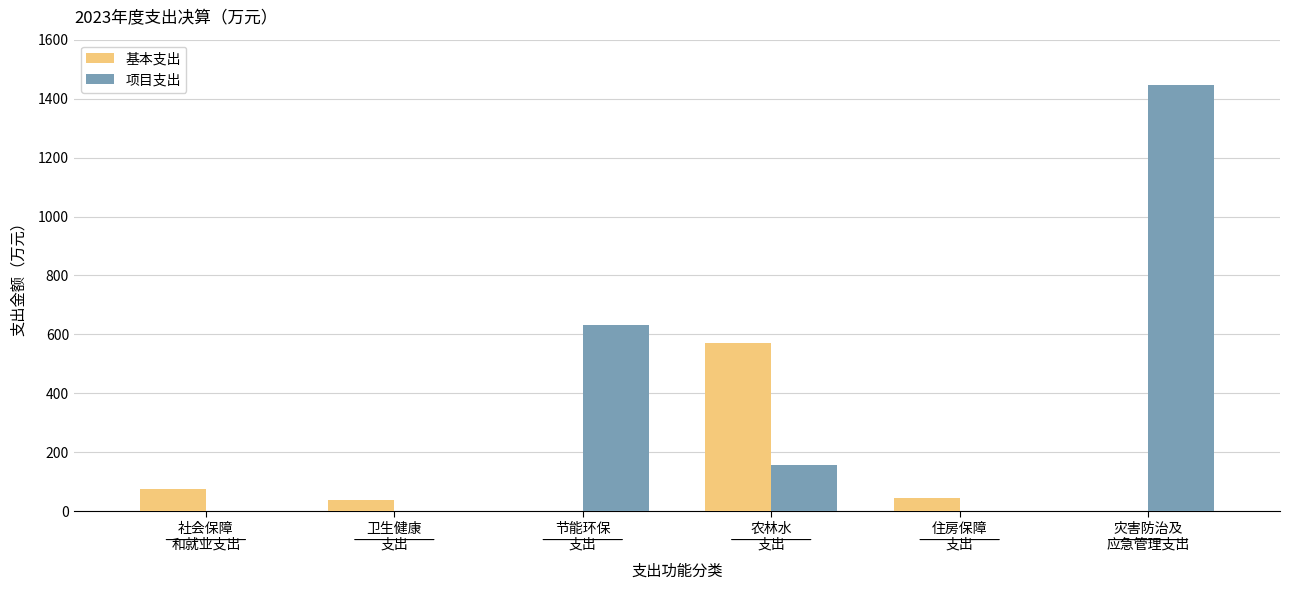

Where is 项目支出 nearest to the value 722?

节能环保
支出